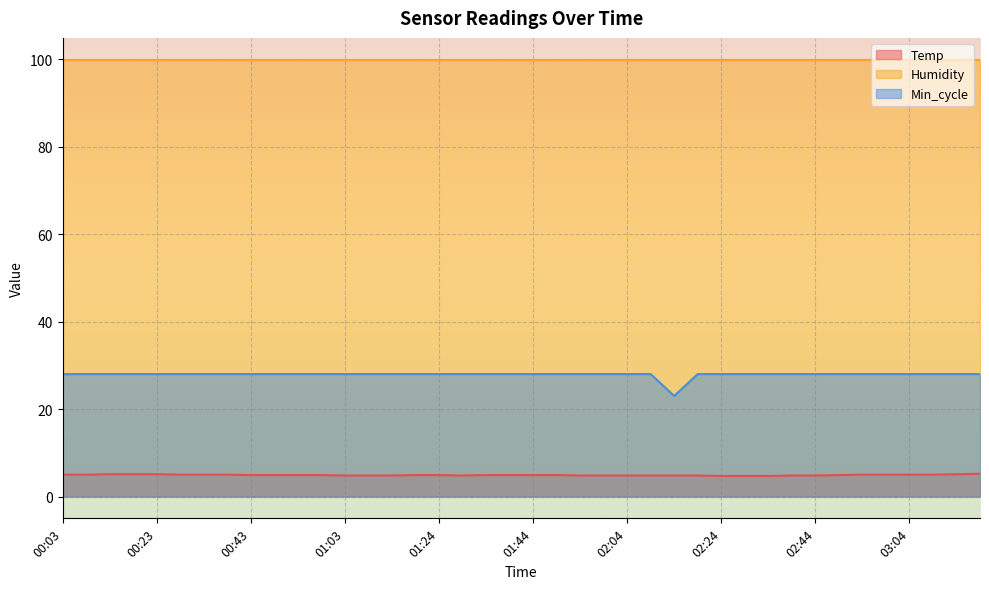

At 00:23, list the series in order from largest to smallest.

Humidity, Min_cycle, Temp